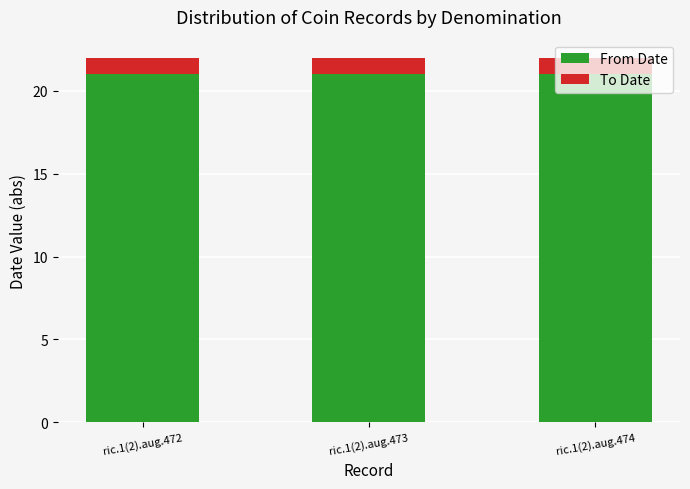

What is the sum of the From Date values at ric.1(2).aug.474 and ric.1(2).aug.472?

42